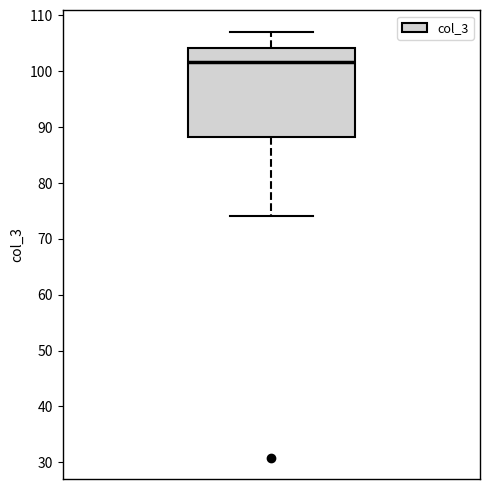

Read this box plot against the y-axis: the position of the median line, the range covered by the box, and the ends of both whiskers. The values are not printed on the chart, so give them approximately, as read against the axis.

median 102, box 88 to 104, whiskers 74 to 107